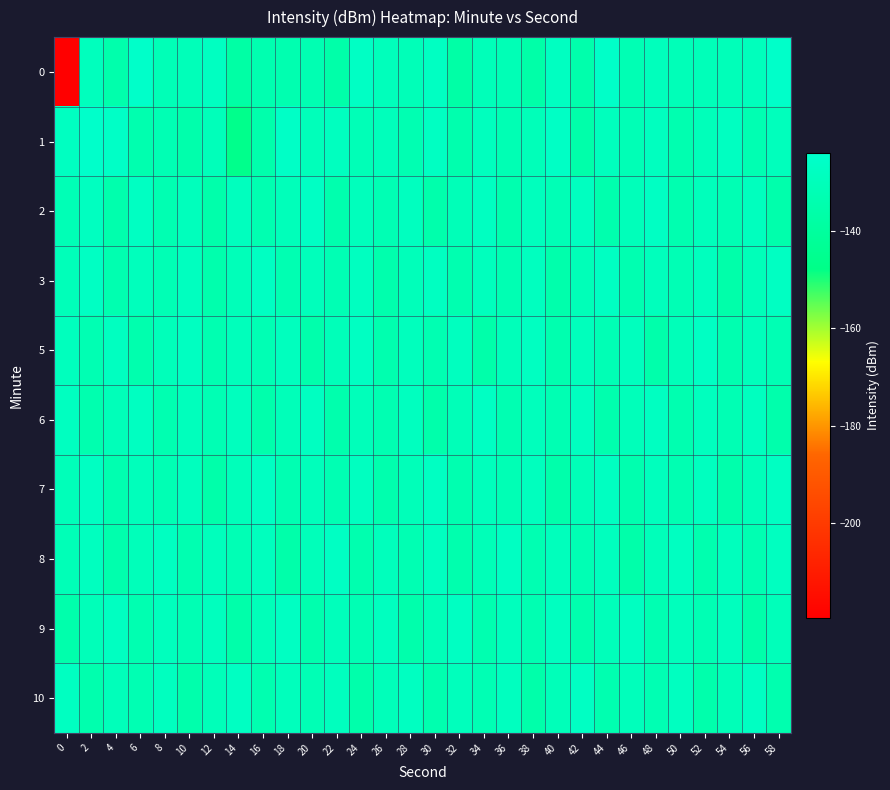

Between 48 and 22, which is larger?

48